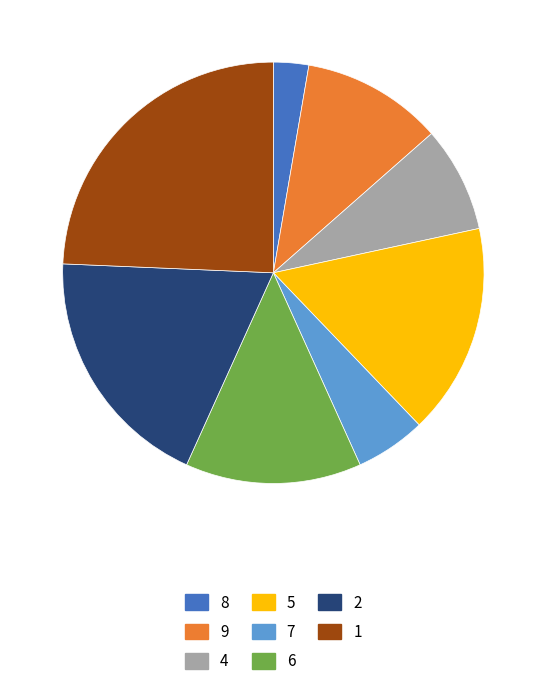

Rank the categories by value from highest to lowest.

1, 2, 5, 6, 9, 4, 7, 8